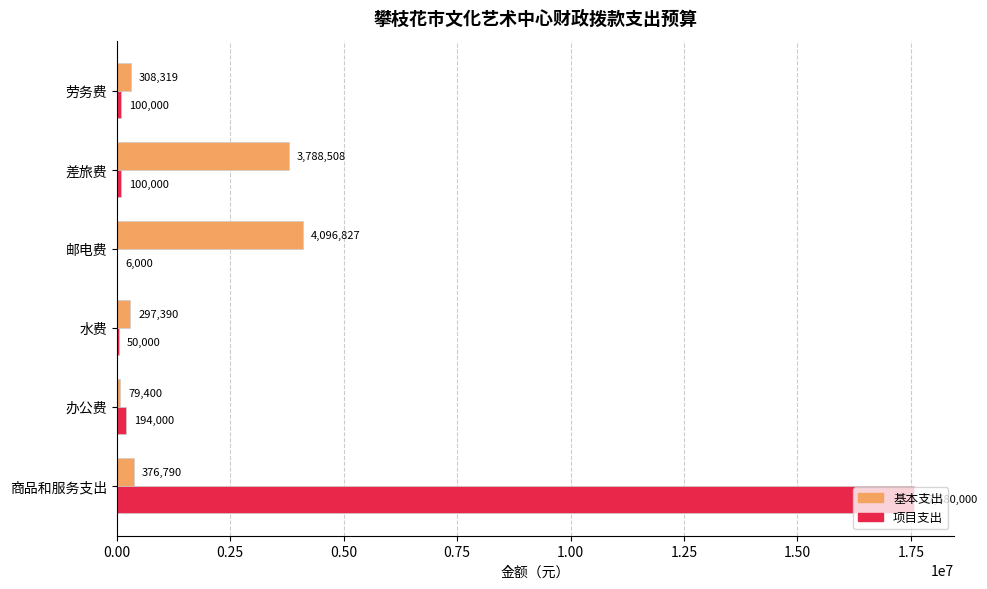

Read the 项目支出 value at 商品和服务支出.

17580000.0